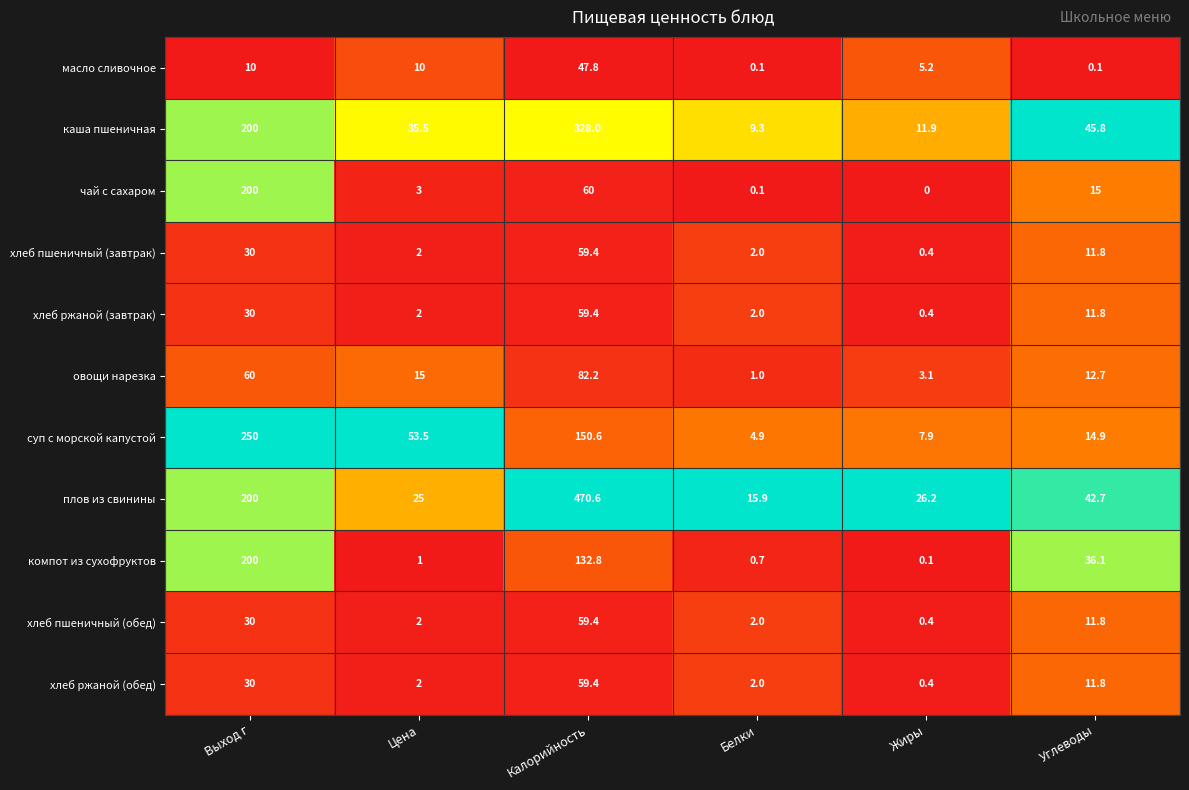

Which series has the largest total across all categories?

плов из свинины